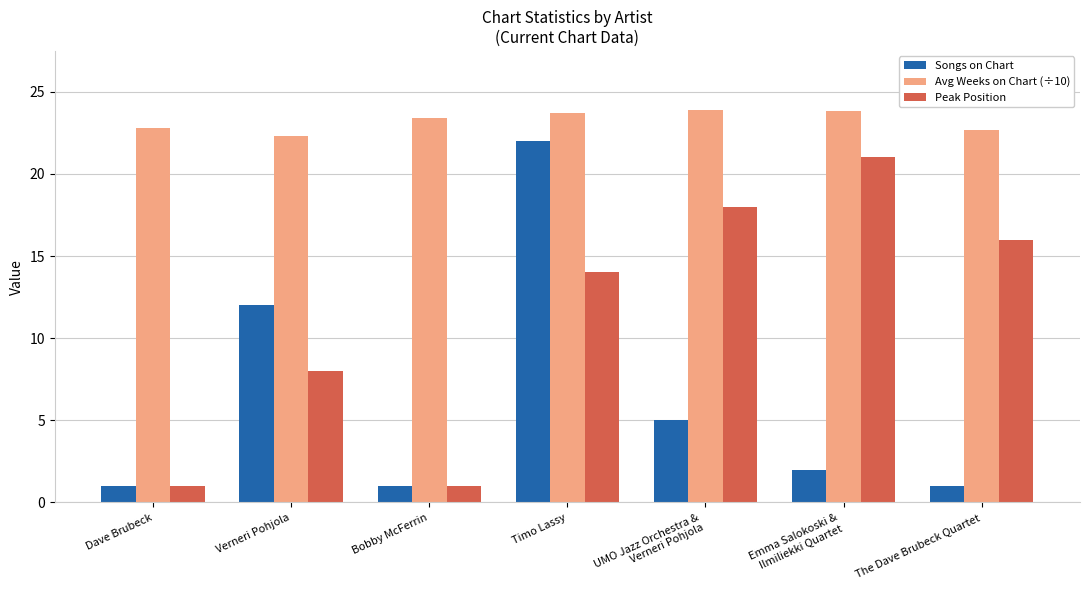

Which series changed the most between Dave Brubeck and Emma Salokoski &
Ilmiliekki Quartet?

Peak Position